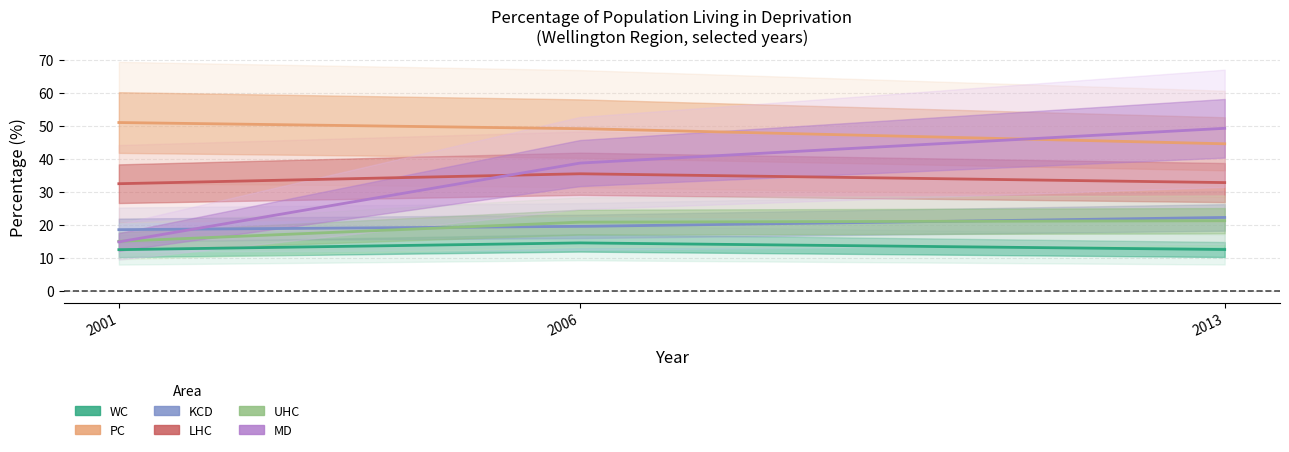

How many lines are shown in the chart?

6